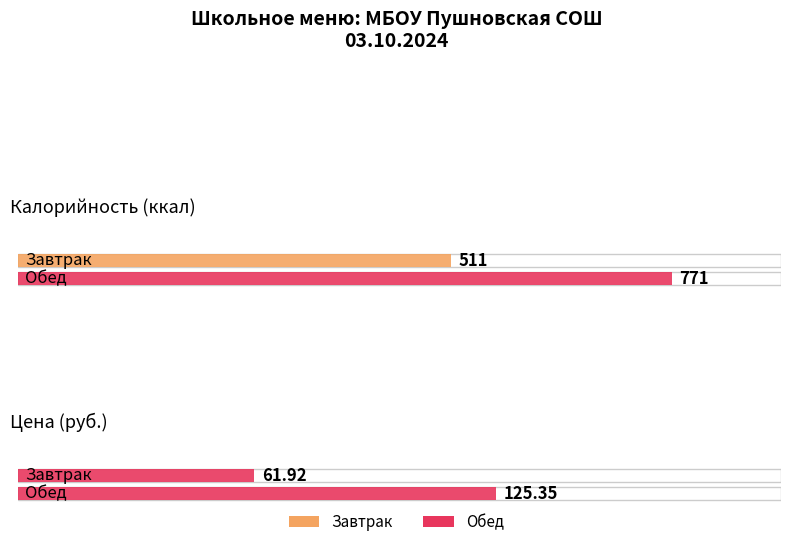

Is it true that Калорийность equals 1013.2 at Обед?

False